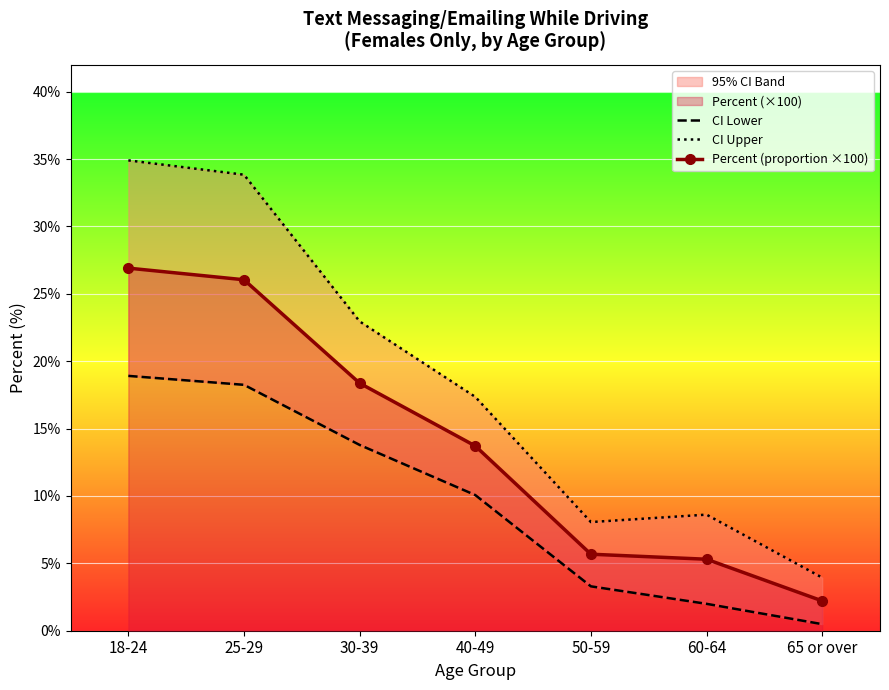

True or false: Percent (proportion ×100) has a value of 6.6 at 18-24.

False